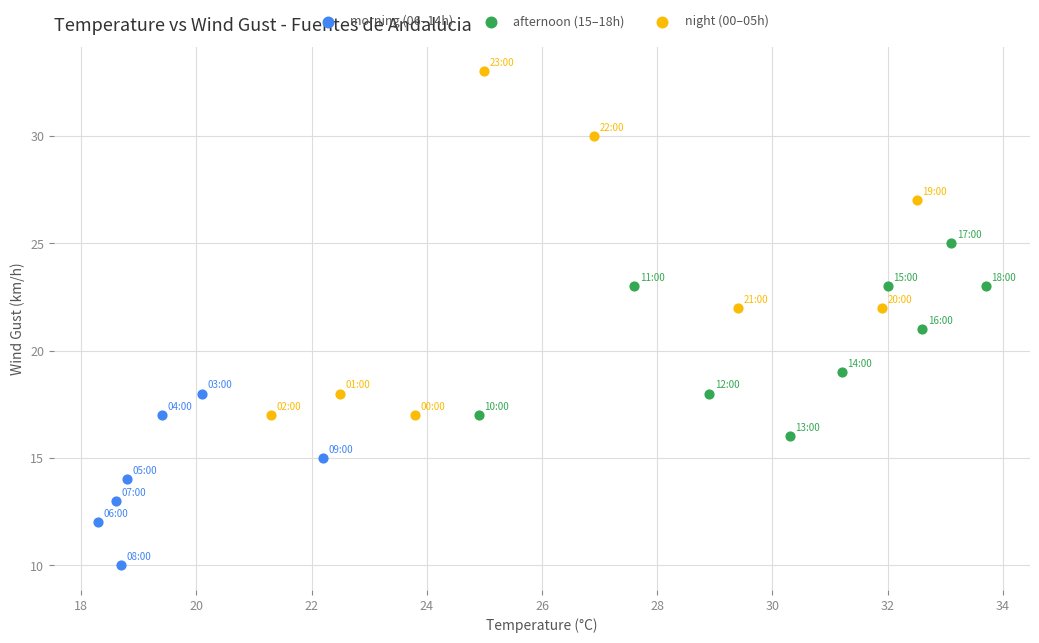

What are all the series names shown in the legend?

morning (06–14h), afternoon (15–18h), night (00–05h)